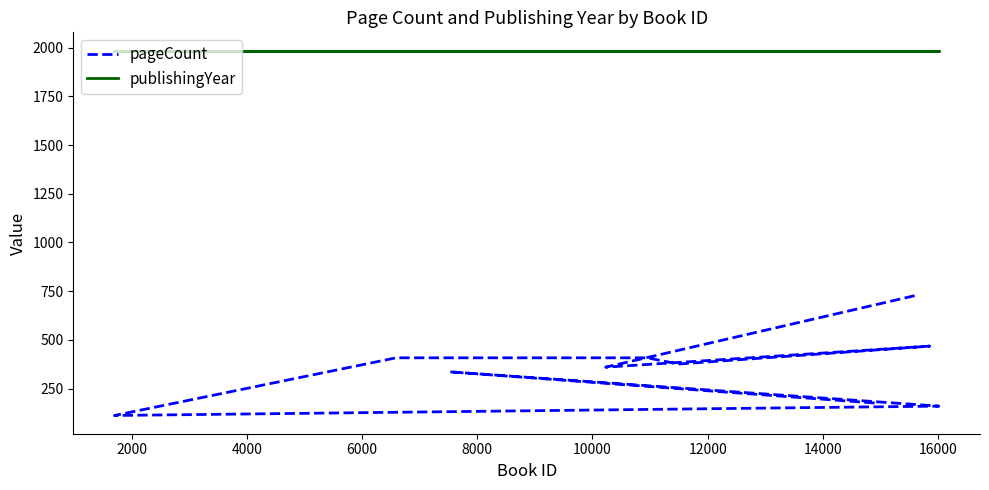

Which has a higher value, 4000 or 14000?

14000